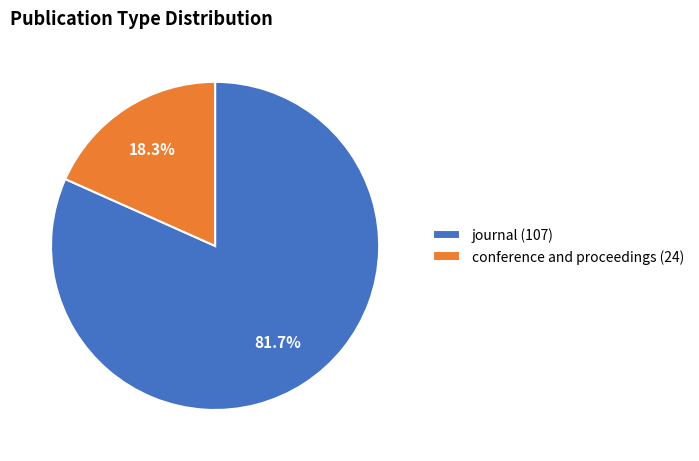

Which category has the biggest portion of the pie?

journal